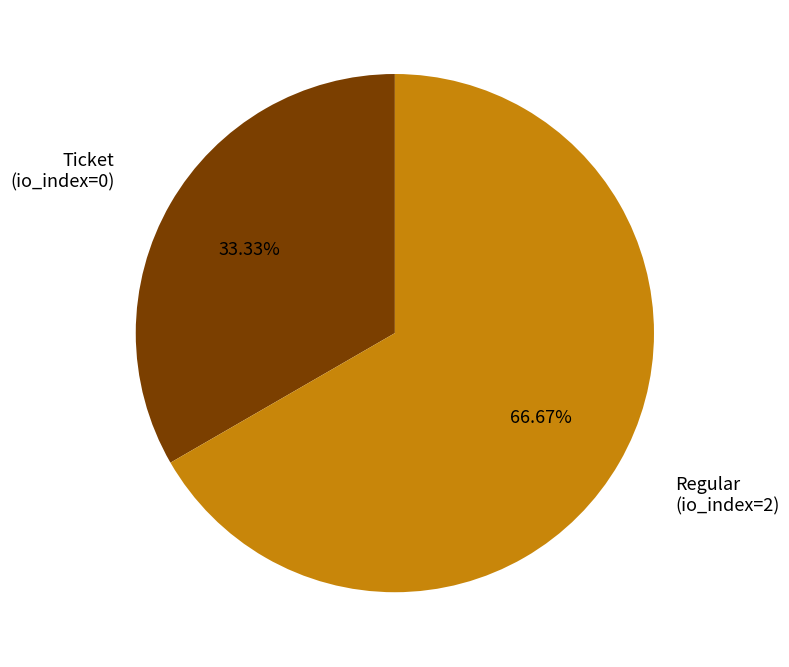

Does any single category account for the majority?

Yes